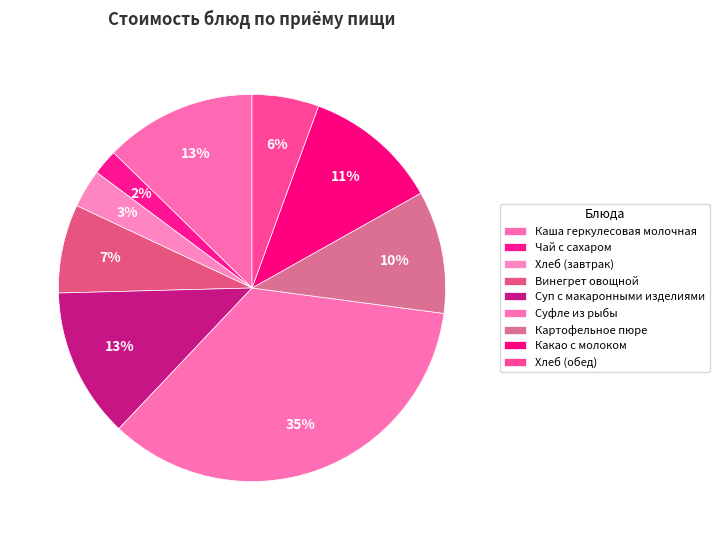

Which has a higher value, Суфле из рыбы or Винегрет овощной?

Суфле из рыбы